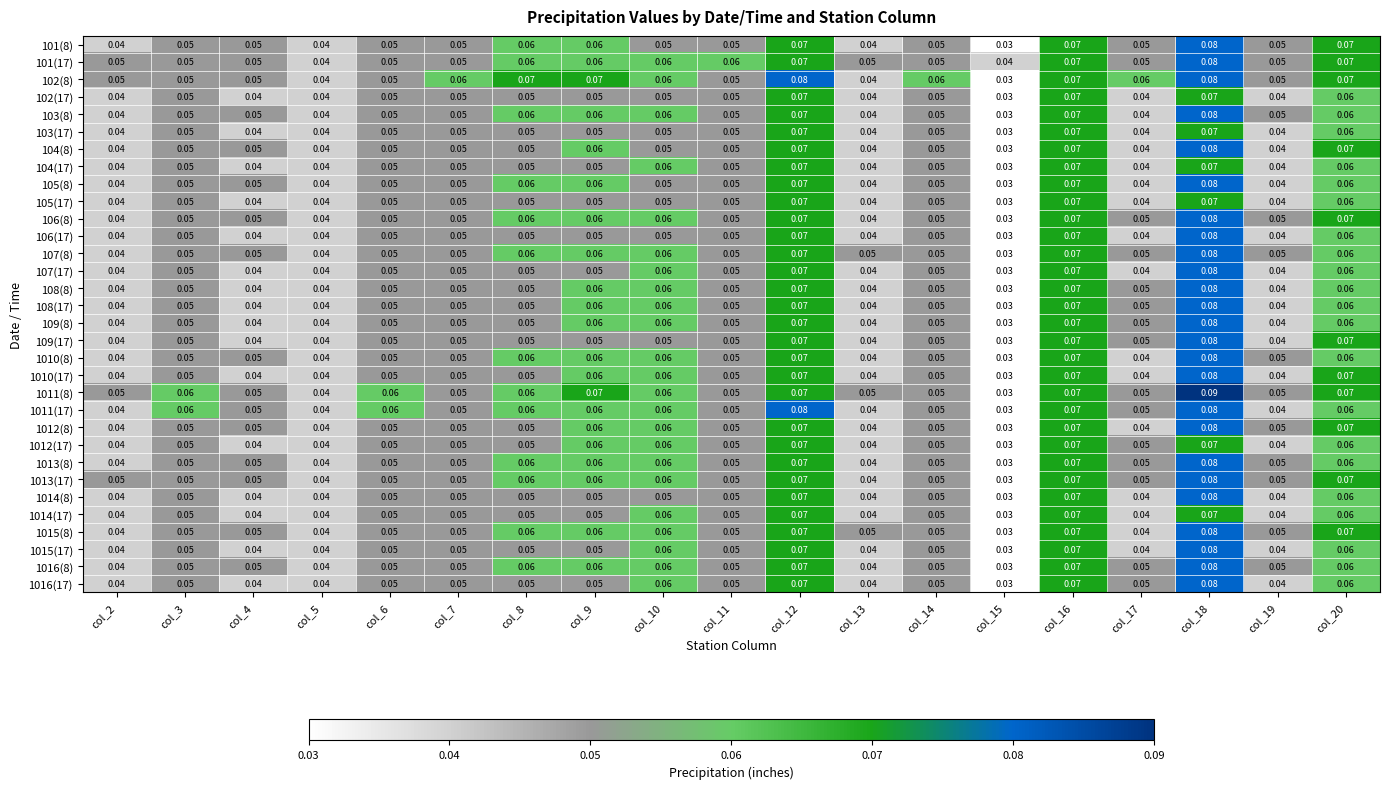

Which series has the largest range (max minus min)?

1011(8)